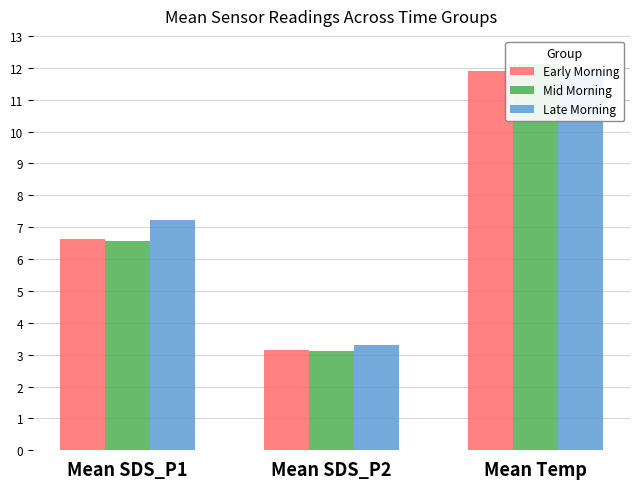

The value of Early Morning at Mean Temp is 19.7. True or false?

False